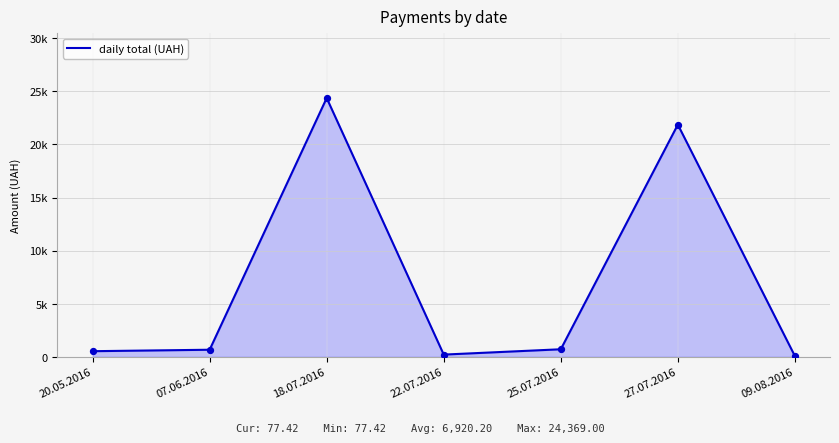

Which has a higher value, 18.07.2016 or 20.05.2016?

18.07.2016